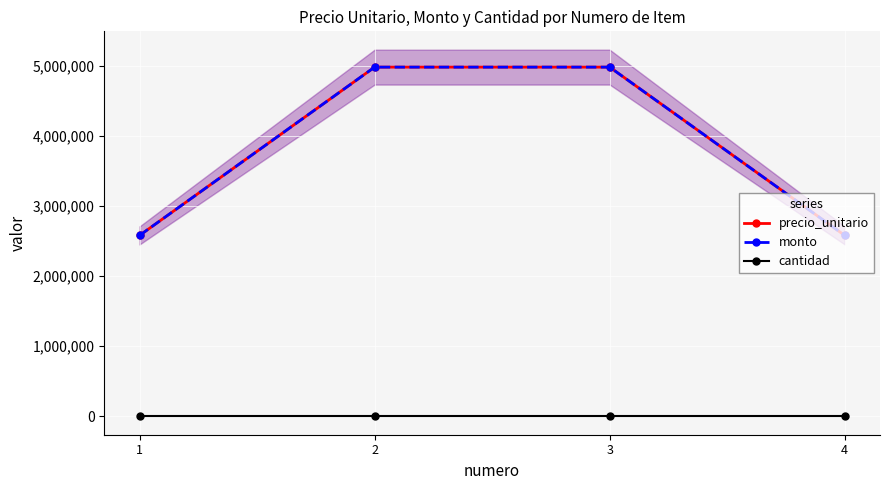

Which category has the highest value across all series?

2